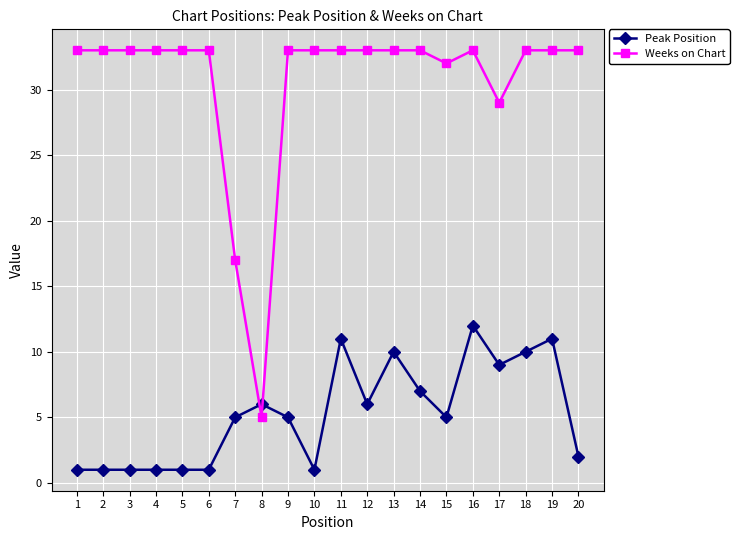

Where is Weeks on Chart nearest to the value 19?

7